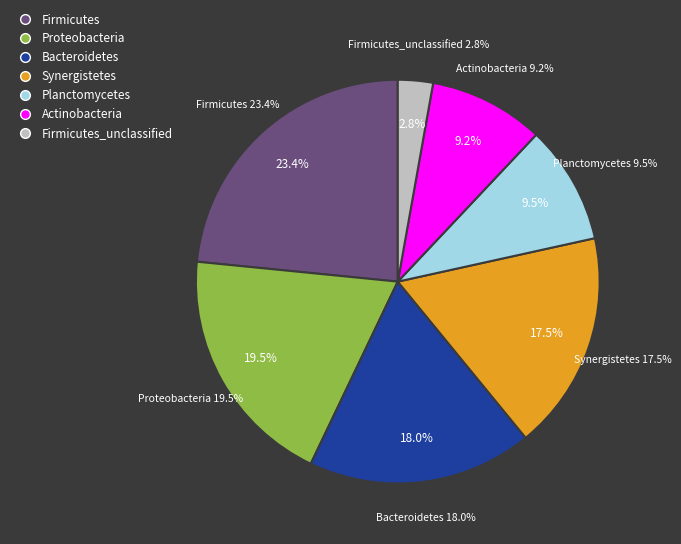

To the nearest percent, what is the average slice percentage?

14%